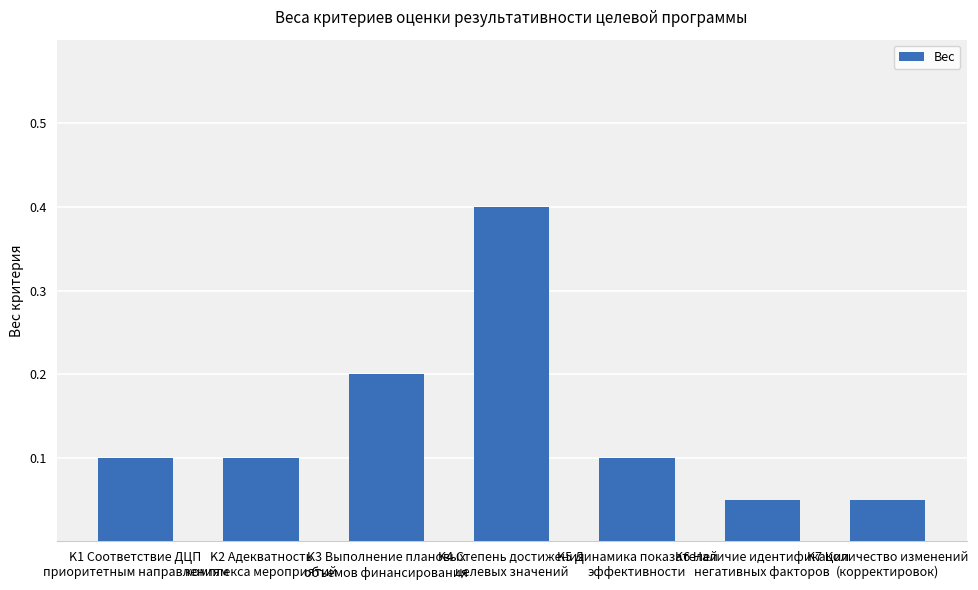

What is the sum of all values?

1.0